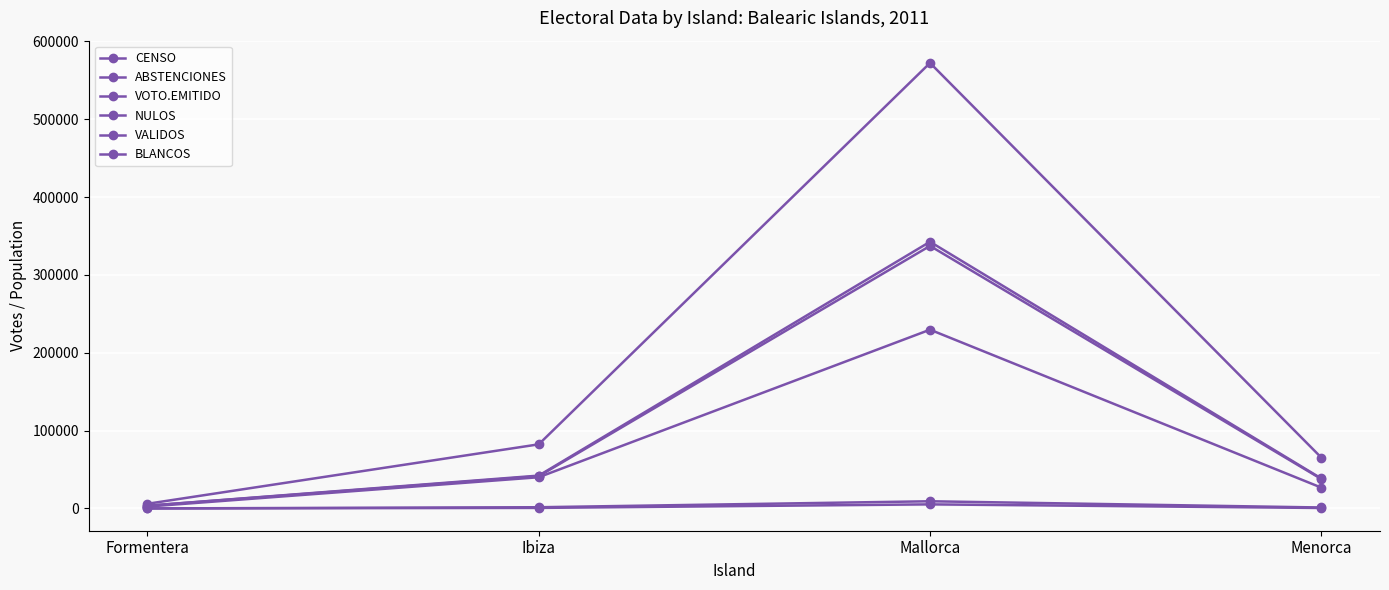

Does the chart have visible grid lines?

Yes